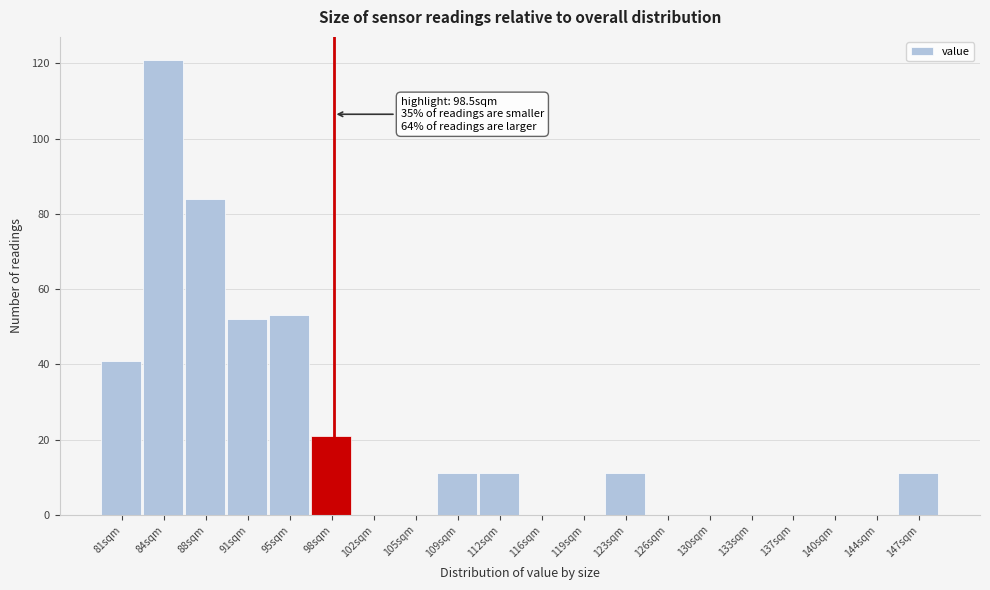

Which range on the x-axis has the tallest bar?

82.5 to 86.0